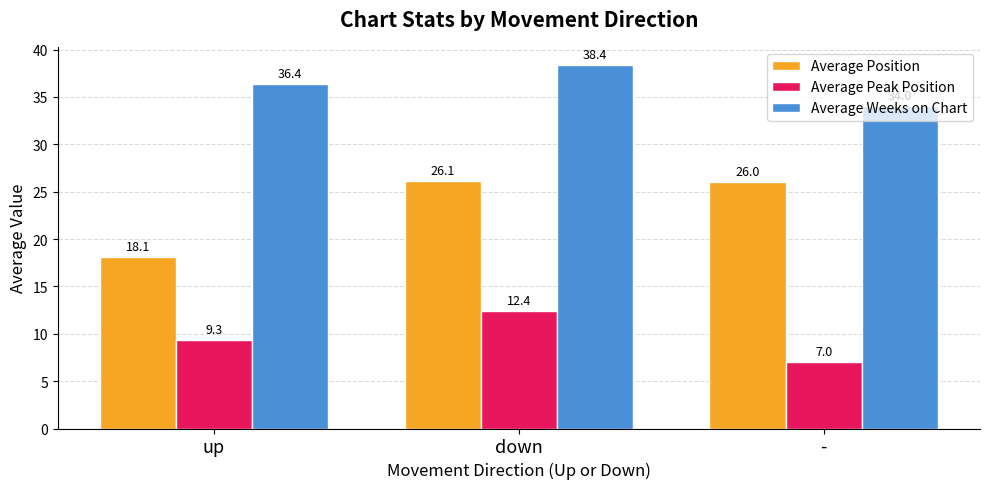

How many bars are there in each group?

3